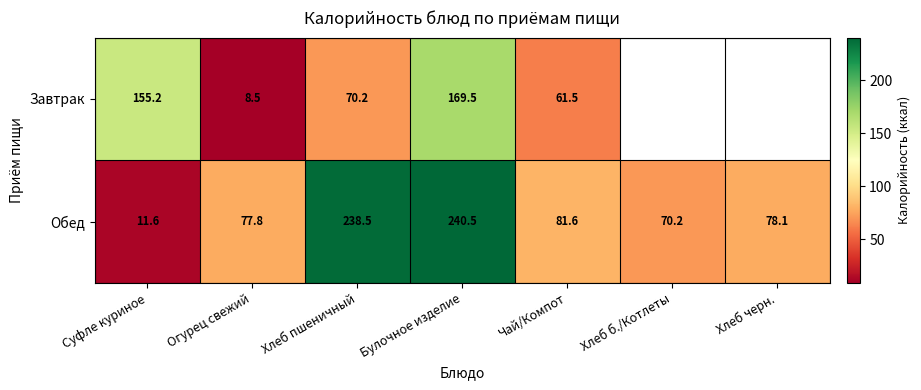

Rank the series at Огурец свежий from highest to lowest value.

Обед, Завтрак